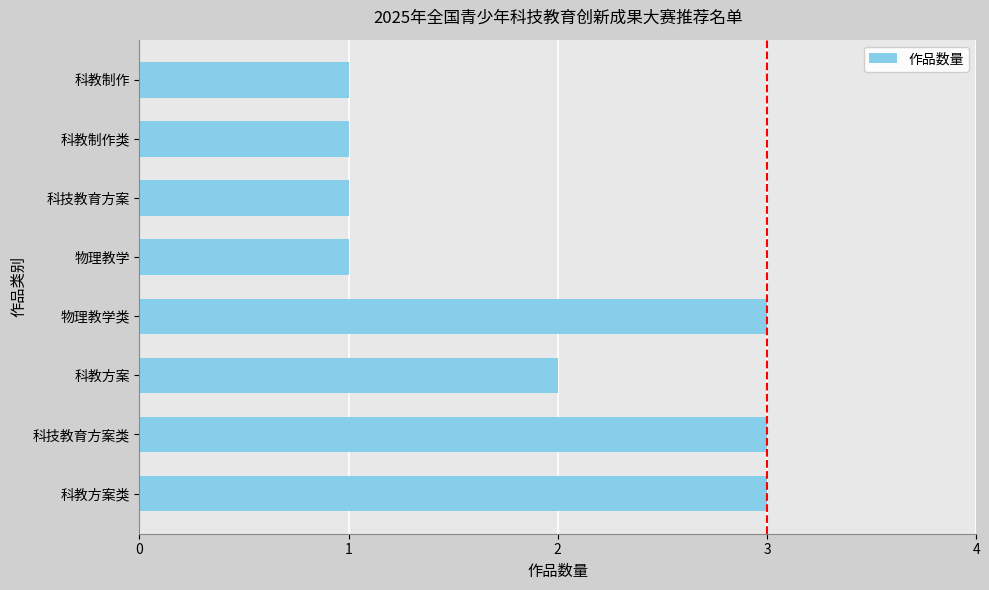

Reading bottom to top, extract all data points from this chart.

3	3	2	3	1	1	1	1